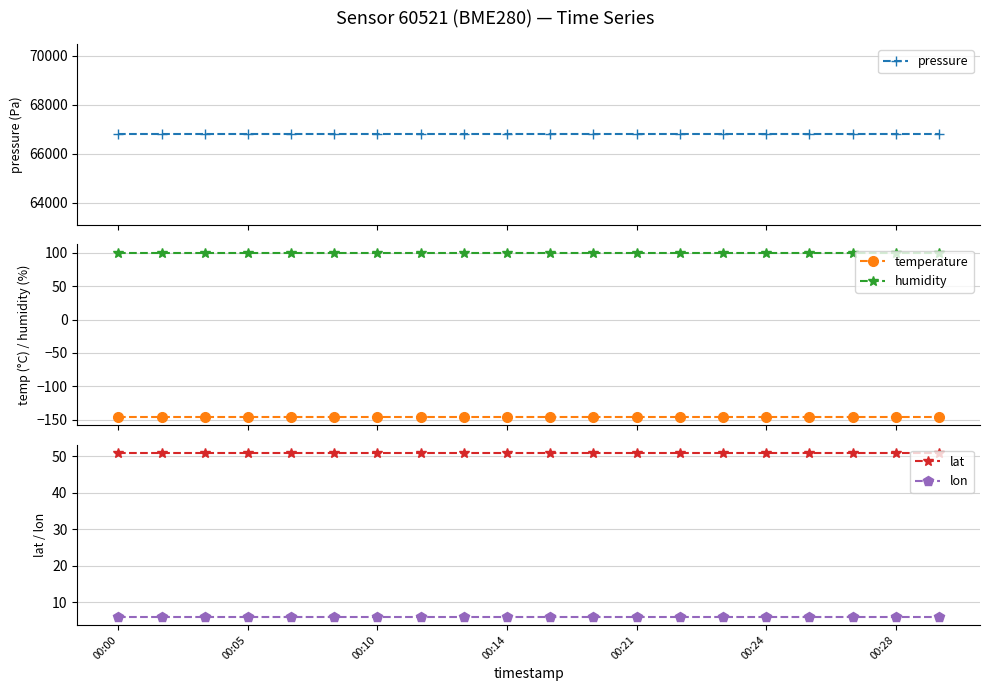

What is the value of the temperature point at the 15th from the left?

-145.0